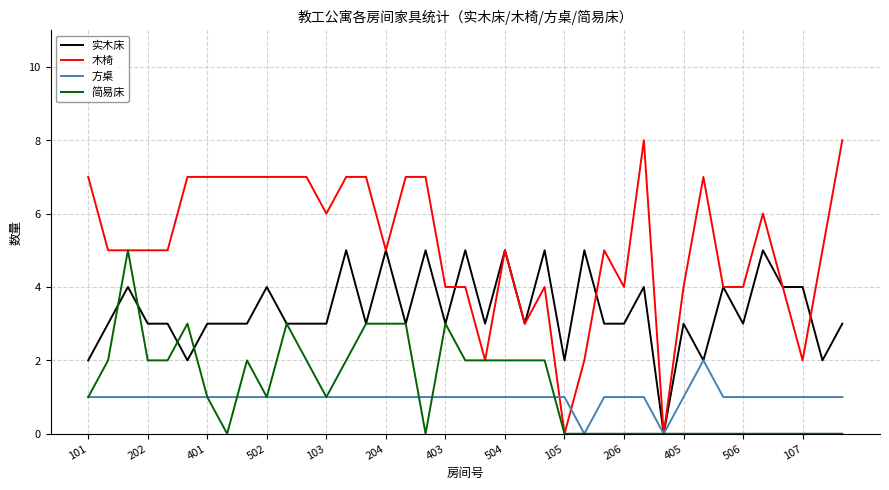

What is the highest value of the 简易床 series?

5